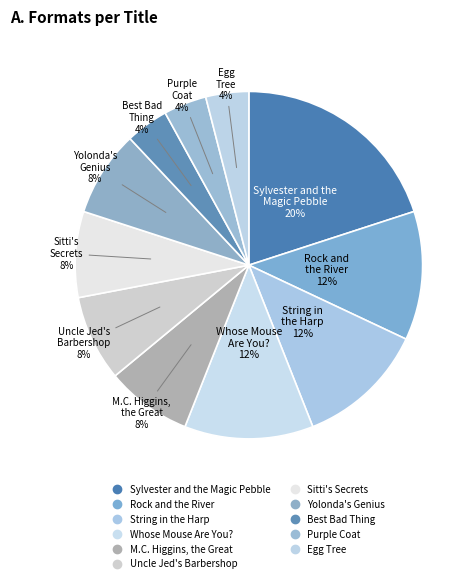

What is the smallest slice in the pie chart?

Best Bad Thing